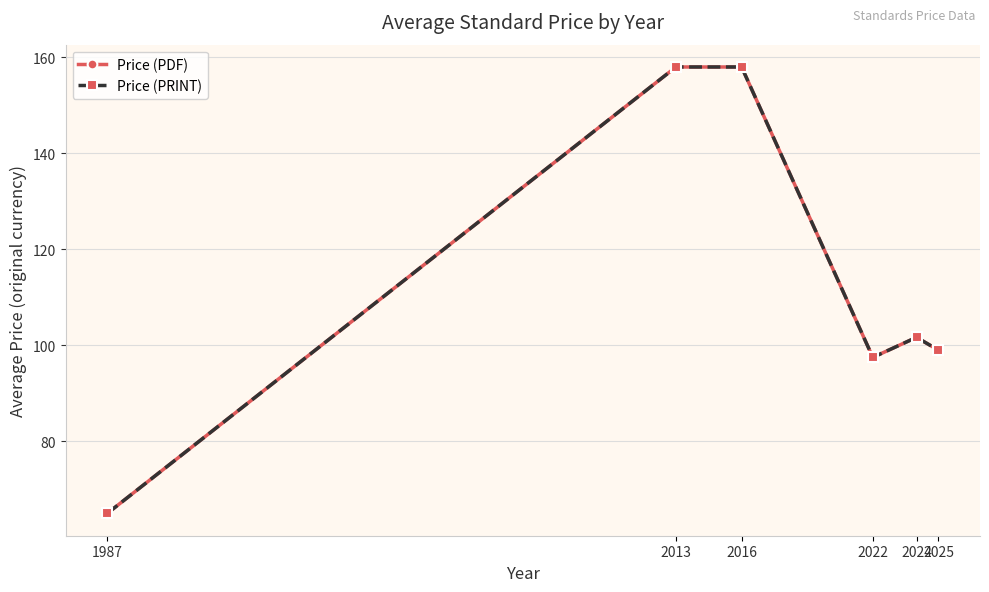

Reading right to left, list all the values displayed in this chart.

Price (PDF): 99.0	101.7	97.5	158.0	158.0	65.0
Price (PRINT): 99.0	101.7	97.5	158.0	158.0	65.0